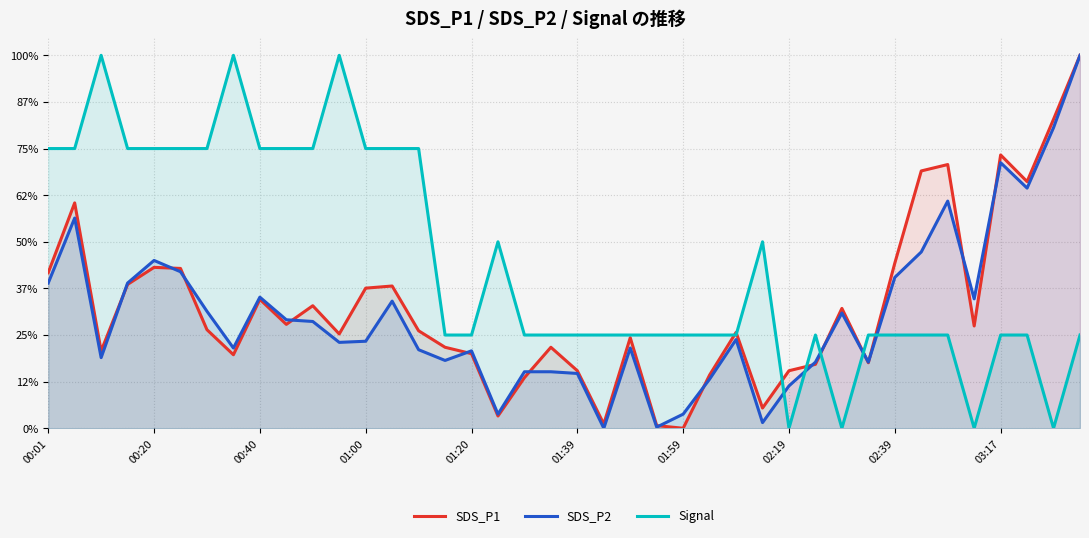

Which series changed the most between 11 and 23?

Signal